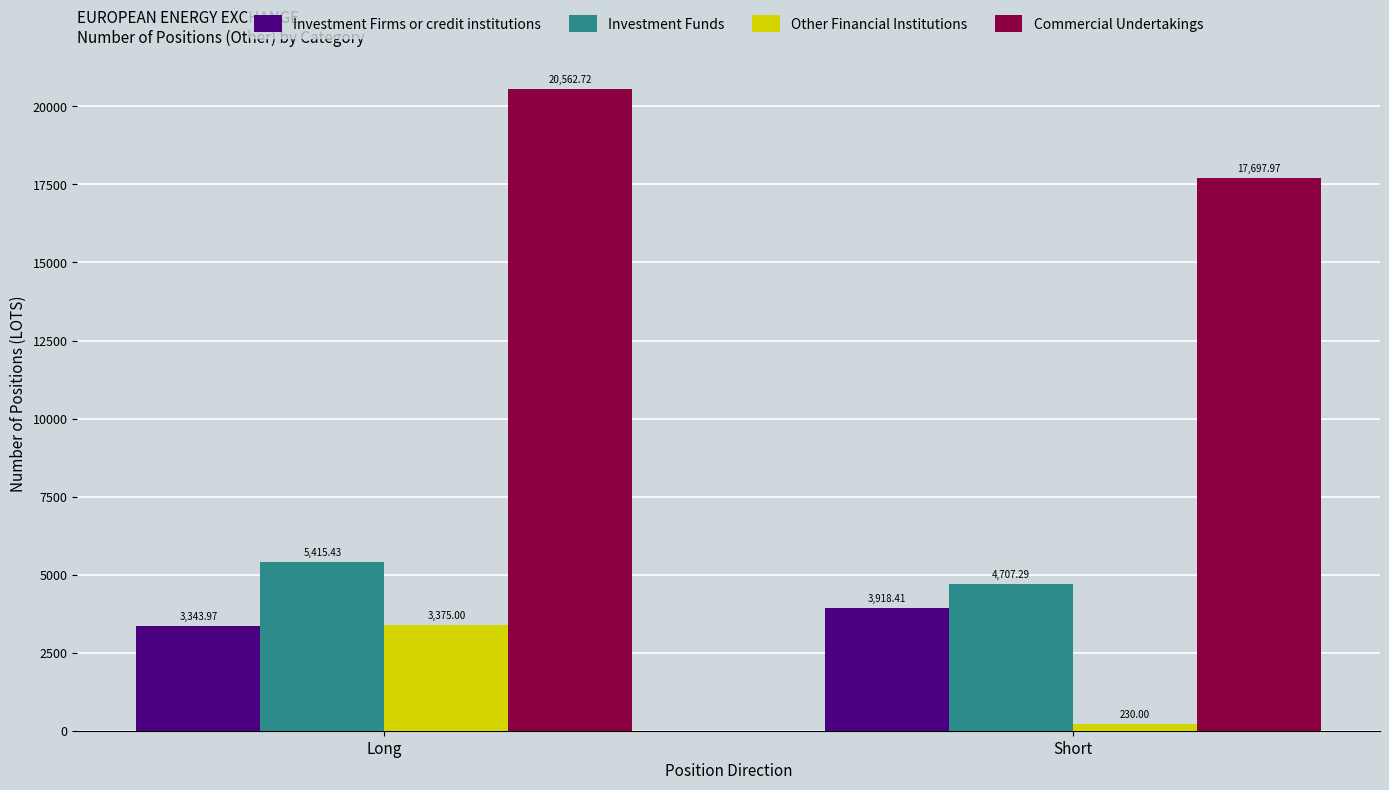

At which label does Investment Funds first exceed 5415?

Long